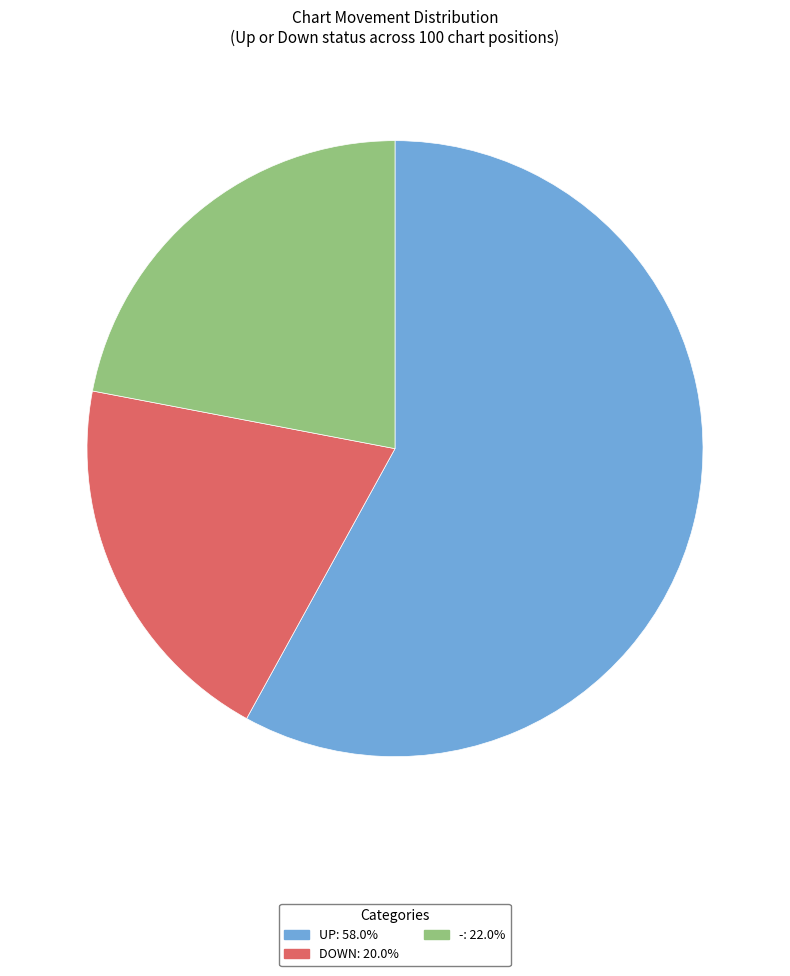

Does any single category account for the majority?

Yes